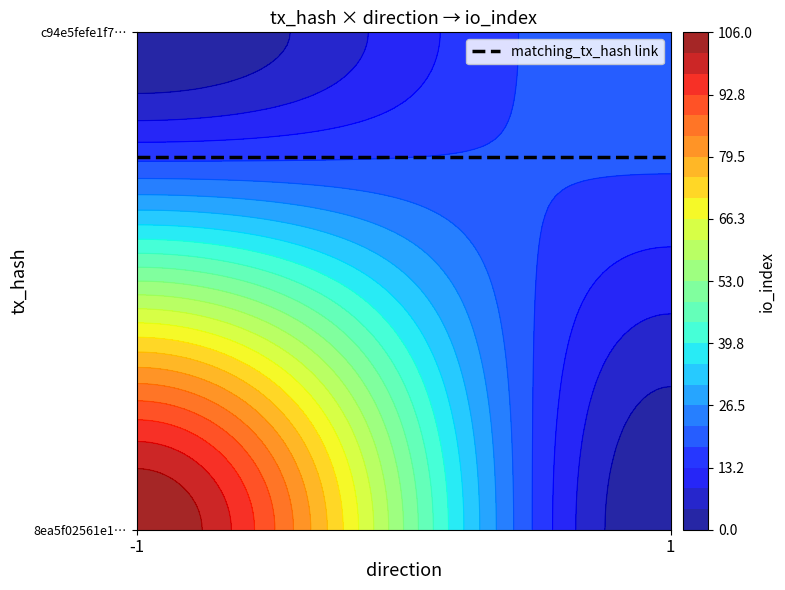

How many data points in c94e5fefe1f72c6cc28e739800a2483d7f5b183 are less than 22?

1